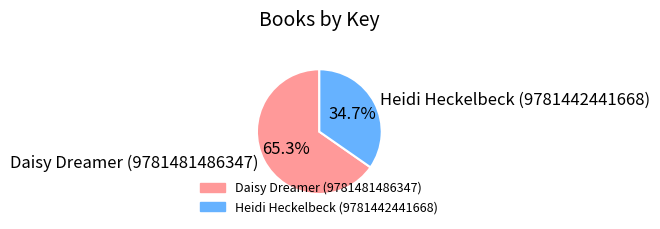

What percentage is NOT represented by Daisy Dreamer (9781481486347)?

34.7%